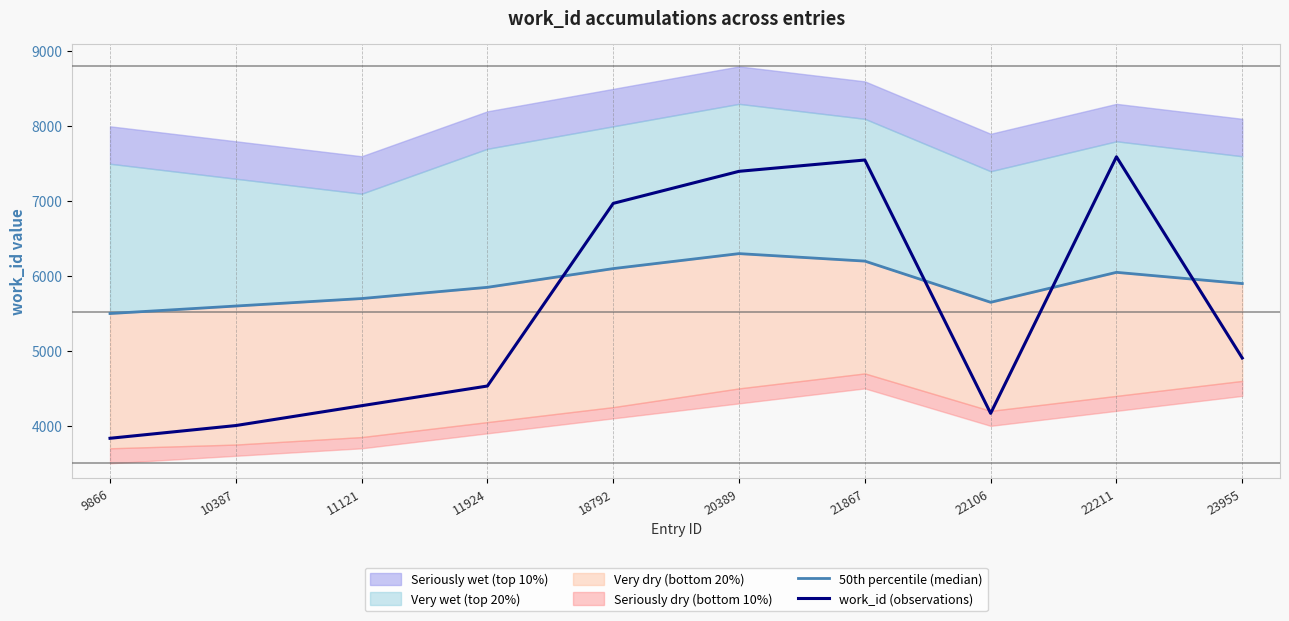

How many interior local valleys does the work_id (observations) series have?

1